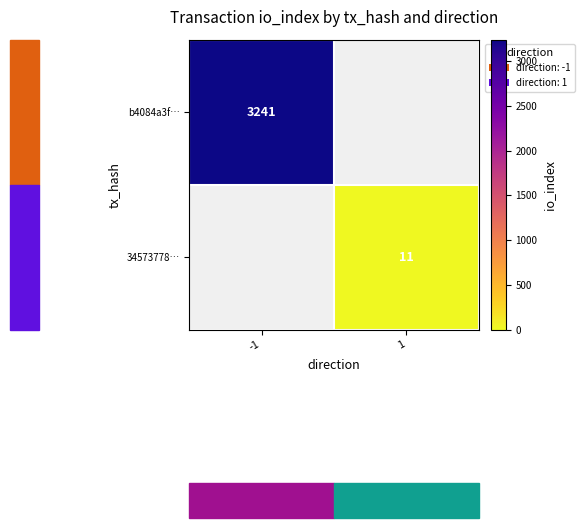

What is the minimum value shown in the chart?

11.0